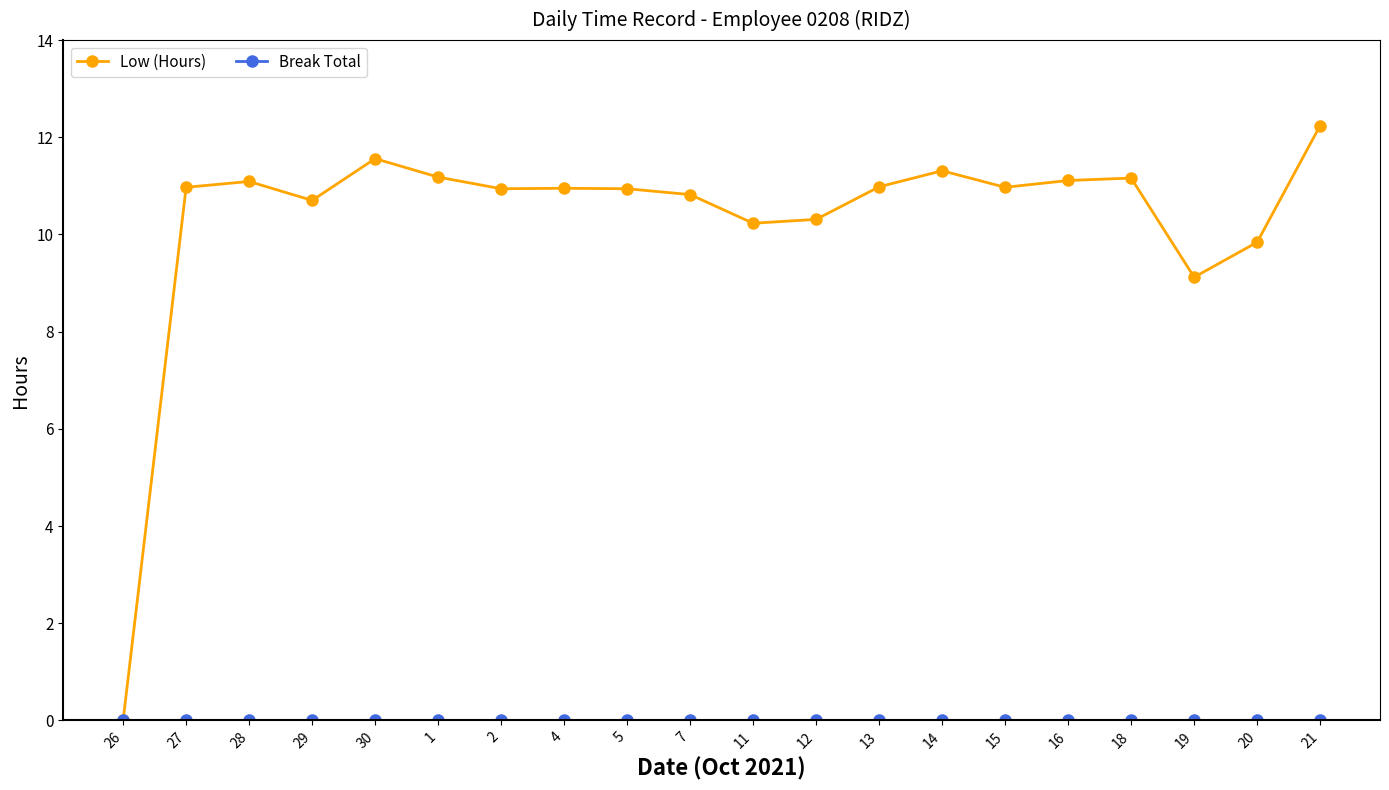

Which series has the largest total across all categories?

Low (Hours)